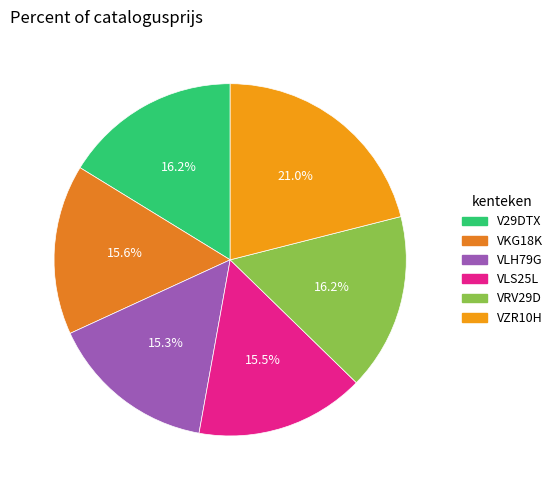

Does VRV29D represent more than half of the total?

No